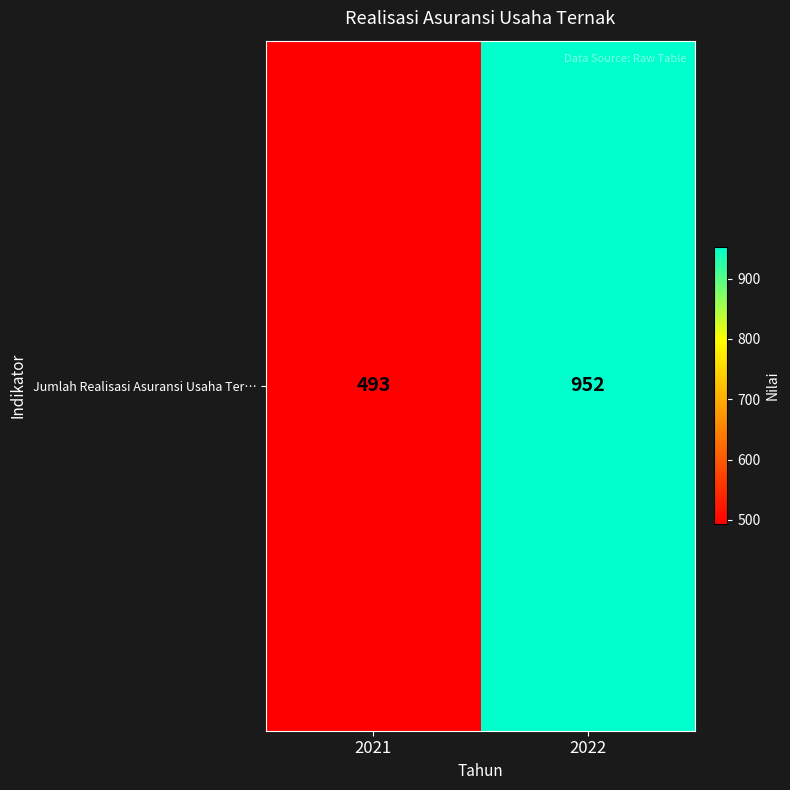

Which has a higher value, 2021 or 2022?

2022